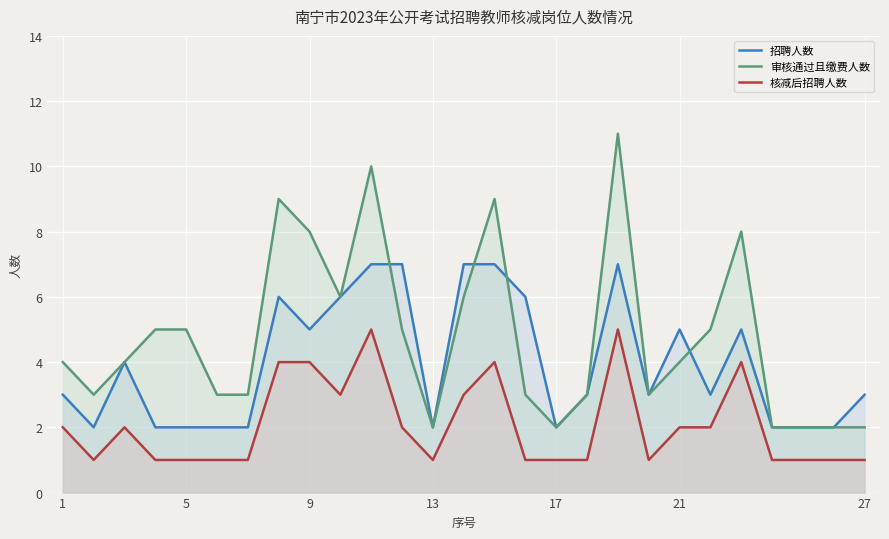

The value of 审核通过且缴费人数 at 21 is 3. True or false?

False